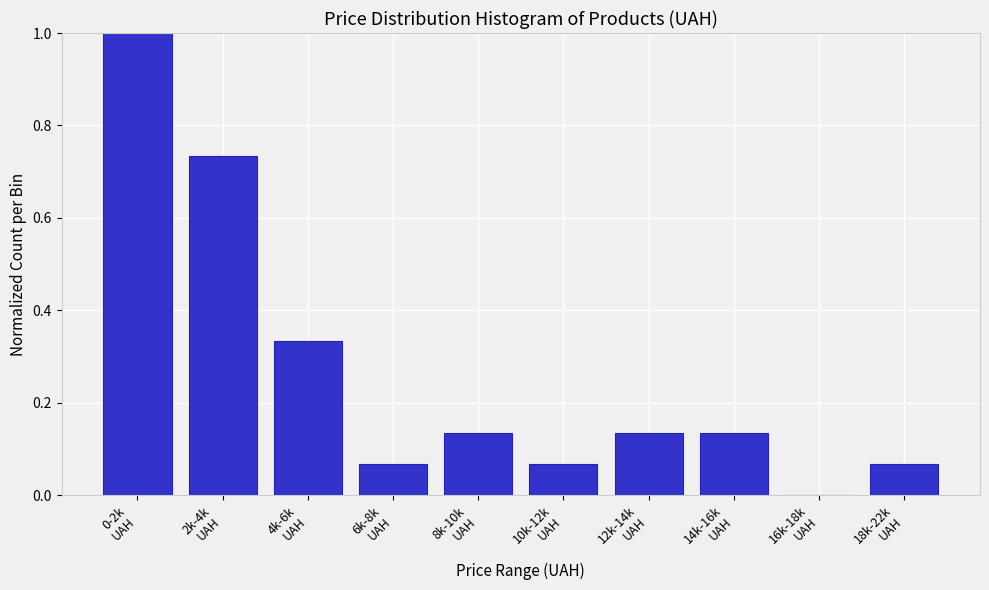

What is the maximum value shown in the chart?

1.0